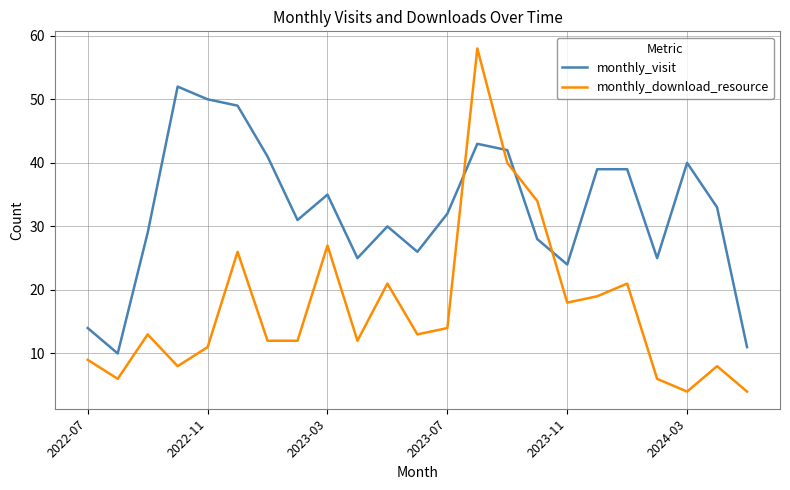

Which series has the widest spread of values?

monthly_download_resource